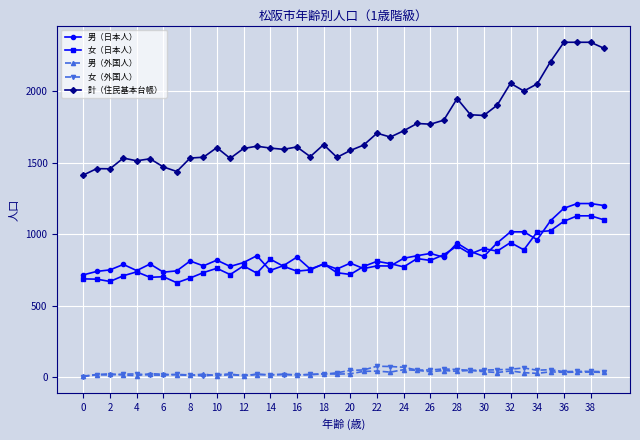

What is the maximum value for 男（外国人）?

52